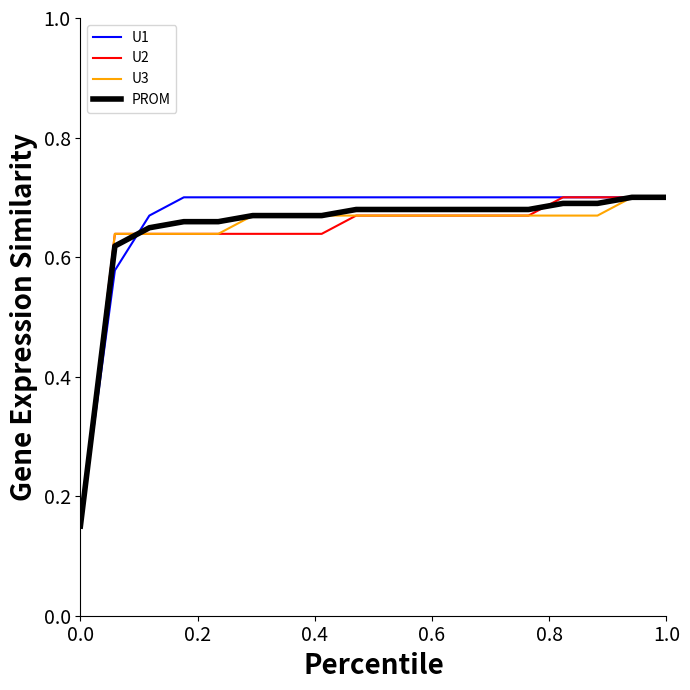

What is the value of the PROM point at the 17th from the left?

0.7